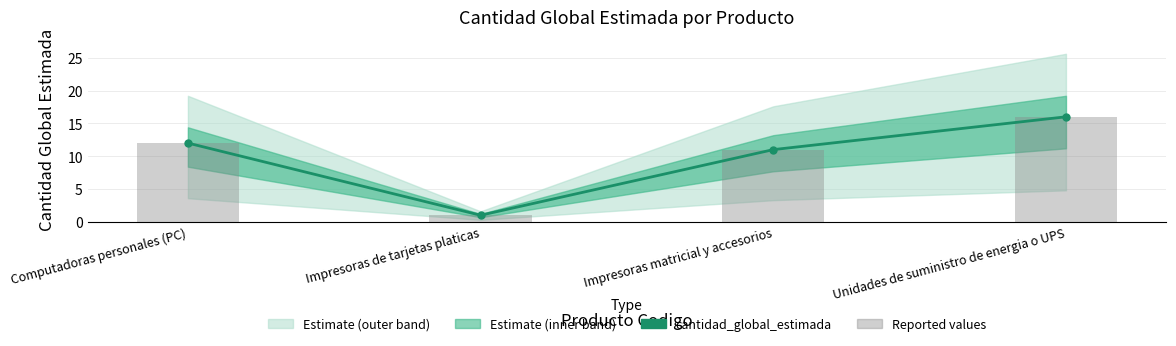

At Unidades de suministro de energia o UPS, list the series in order from largest to smallest.

cantidad_global_estimada, Reported values